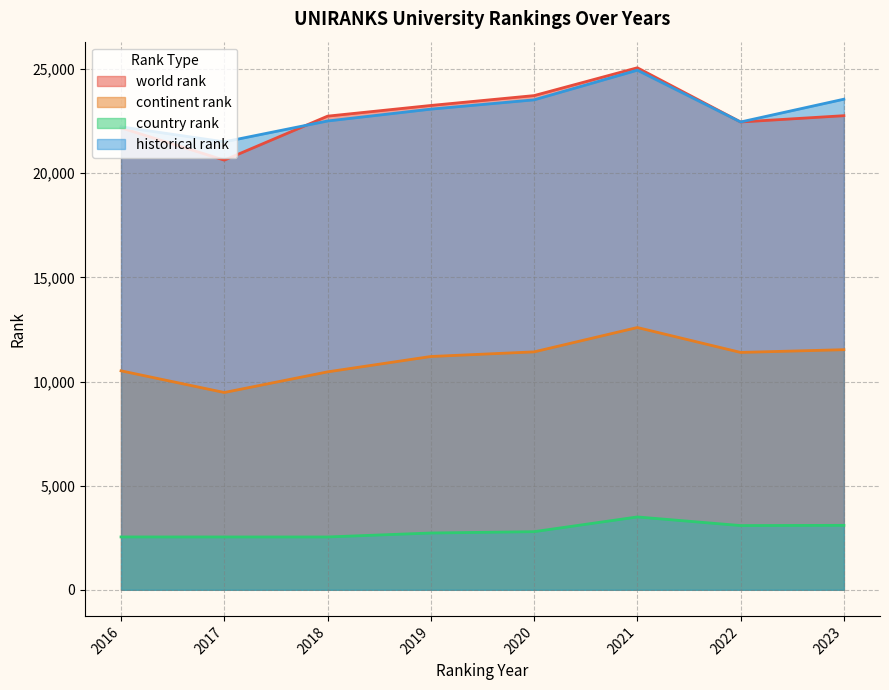

At how many categories does at least one series exceed 21393?

8